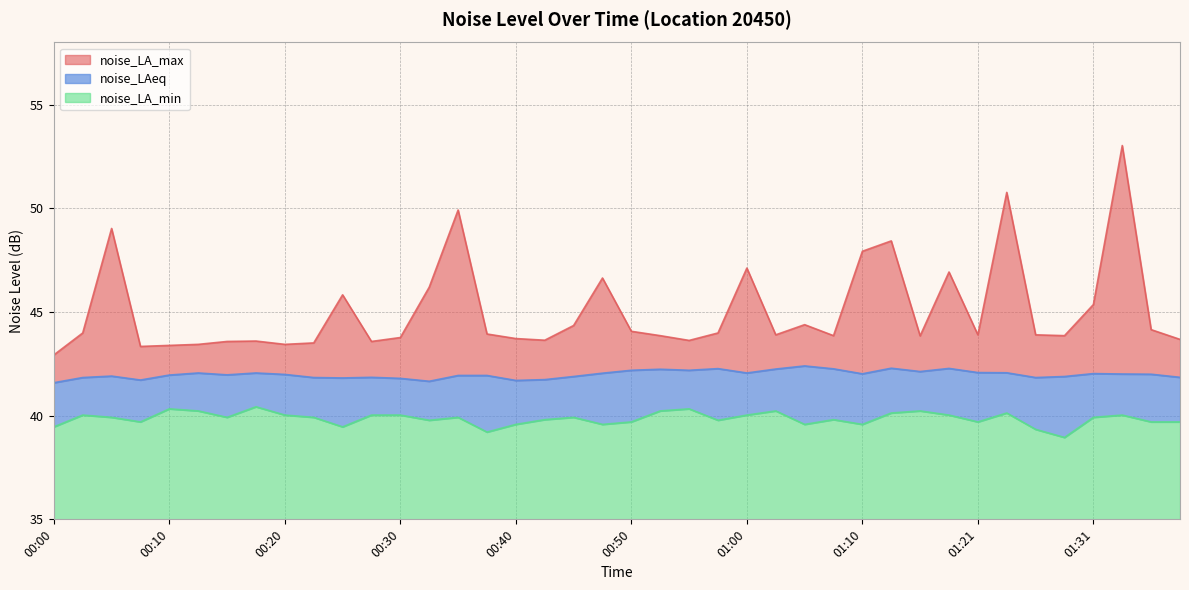

What is the value of the noise_LA_max point at the 20th from the left?

46.6